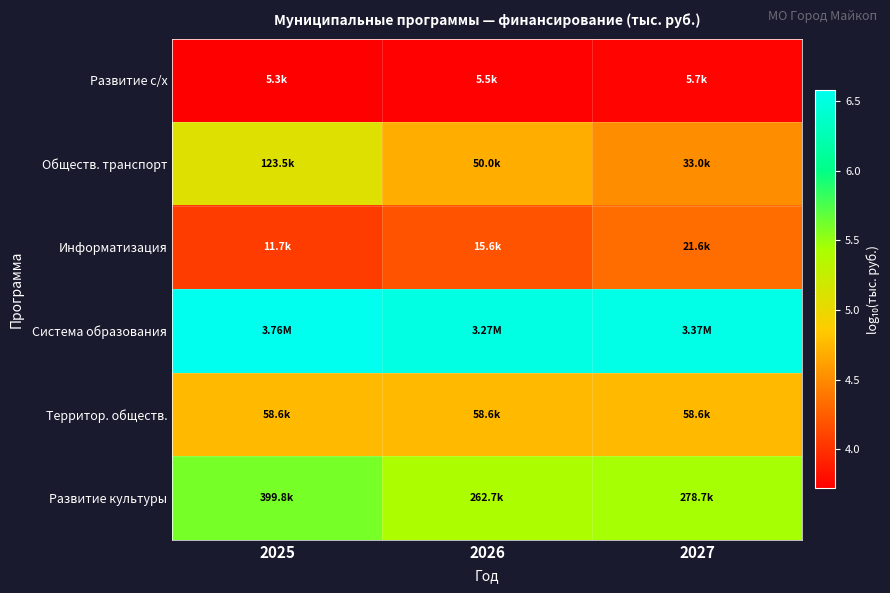

Rank the series by their maximum value, from highest to lowest.

Система образования, Развитие культуры, Обществ. транспорт, Территор. обществ., Информатизация, Развитие с/х